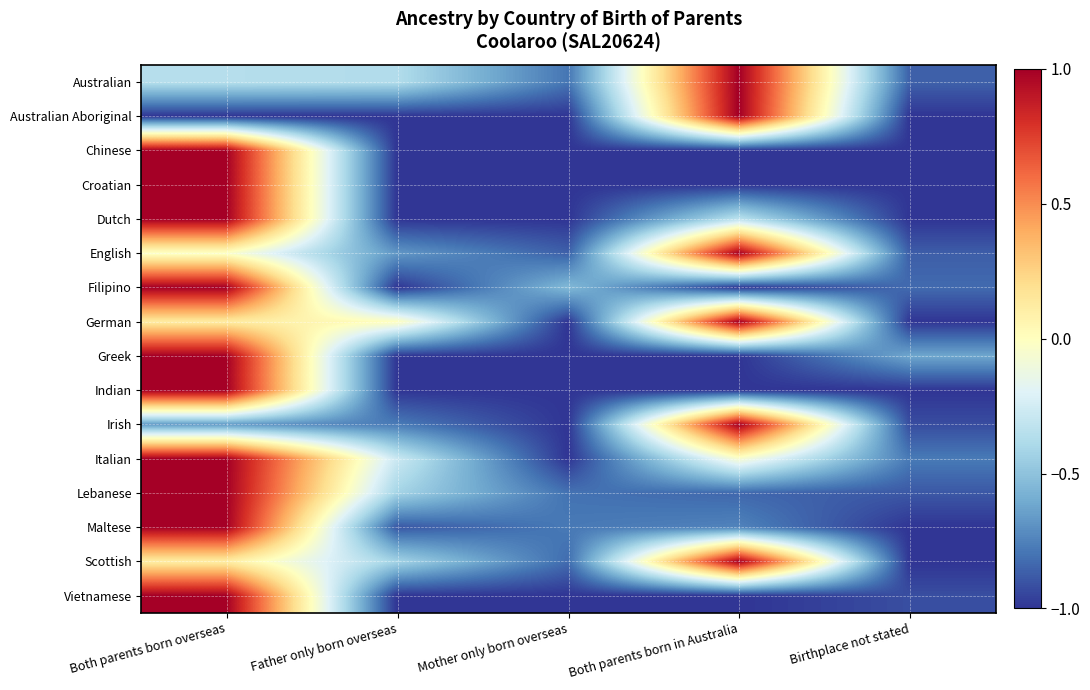

Reading left to right, list all the values displayed in this chart.

Australian: Both parents born overseas=-0.4	Father only born overseas=-0.4	Mother only born overseas=-0.8	Both parents born in Australia=1.0	Birthplace not stated=-0.9
Australian Aboriginal: Both parents born overseas=-1.0	Father only born overseas=-1.0	Mother only born overseas=-1.0	Both parents born in Australia=1.0	Birthplace not stated=-1.0
Chinese: Both parents born overseas=1.0	Father only born overseas=-1.0	Mother only born overseas=-1.0	Both parents born in Australia=-1.0	Birthplace not stated=-1.0
Croatian: Both parents born overseas=1.0	Father only born overseas=-1.0	Mother only born overseas=-1.0	Both parents born in Australia=-1.0	Birthplace not stated=-1.0
Dutch: Both parents born overseas=1.0	Father only born overseas=-1.0	Mother only born overseas=-1.0	Both parents born in Australia=-0.3	Birthplace not stated=-1.0
English: Both parents born overseas=-0.0	Father only born overseas=-0.7	Mother only born overseas=-0.9	Both parents born in Australia=1.0	Birthplace not stated=-0.9
Filipino: Both parents born overseas=1.0	Father only born overseas=-1.0	Mother only born overseas=-0.5	Both parents born in Australia=-1.0	Birthplace not stated=-0.8
German: Both parents born overseas=0.1	Father only born overseas=0.0	Mother only born overseas=-1.0	Both parents born in Australia=1.0	Birthplace not stated=-1.0
Greek: Both parents born overseas=1.0	Father only born overseas=-1.0	Mother only born overseas=-1.0	Both parents born in Australia=-1.0	Birthplace not stated=-0.6
Indian: Both parents born overseas=1.0	Father only born overseas=-1.0	Mother only born overseas=-1.0	Both parents born in Australia=-1.0	Birthplace not stated=-1.0
Irish: Both parents born overseas=-0.7	Father only born overseas=-0.8	Mother only born overseas=-1.0	Both parents born in Australia=1.0	Birthplace not stated=-0.9
Italian: Both parents born overseas=1.0	Father only born overseas=-0.3	Mother only born overseas=-1.0	Both parents born in Australia=-0.1	Birthplace not stated=-0.8
Lebanese: Both parents born overseas=1.0	Father only born overseas=-0.4	Mother only born overseas=-0.8	Both parents born in Australia=-0.8	Birthplace not stated=-0.9
Maltese: Both parents born overseas=1.0	Father only born overseas=-0.9	Mother only born overseas=-0.8	Both parents born in Australia=-0.7	Birthplace not stated=-1.0
Scottish: Both parents born overseas=0.1	Father only born overseas=-0.4	Mother only born overseas=-0.8	Both parents born in Australia=1.0	Birthplace not stated=-1.0
Vietnamese: Both parents born overseas=1.0	Father only born overseas=-1.0	Mother only born overseas=-1.0	Both parents born in Australia=-1.0	Birthplace not stated=-0.9